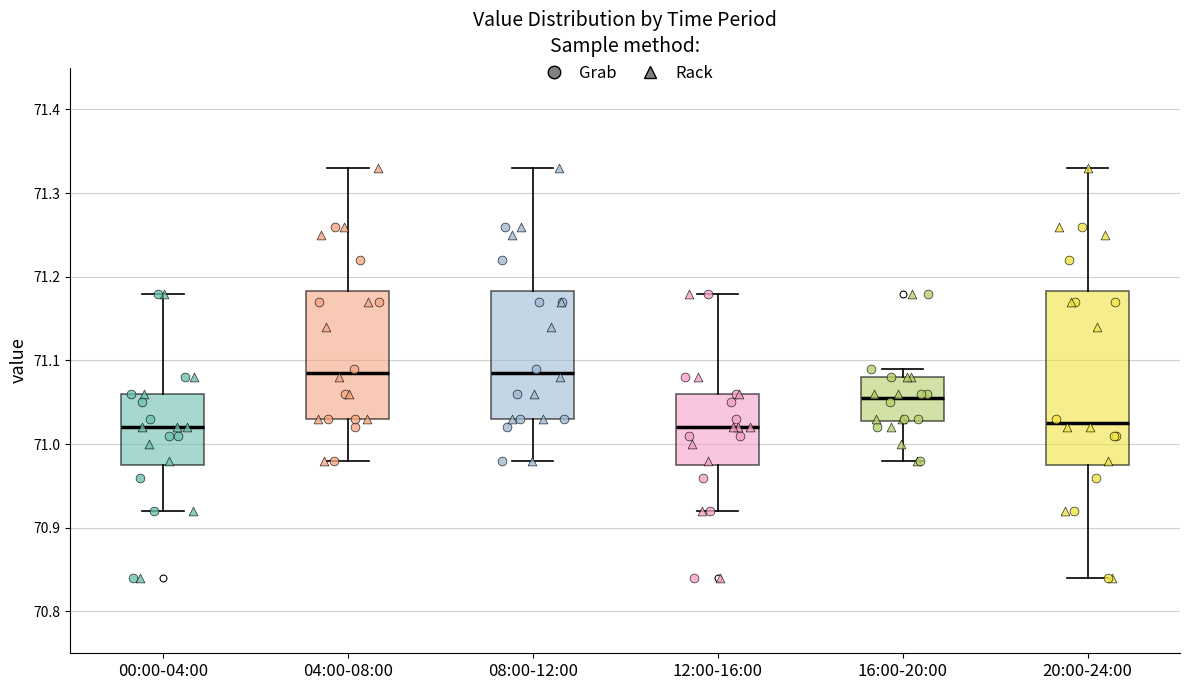

Comparing the boxes themselves (not the whiskers), which one is the tallest?

20:00-24:00